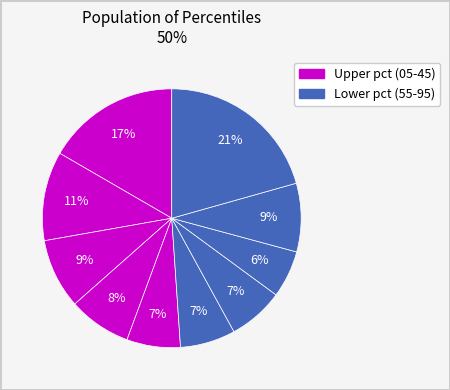

How many segments does this pie chart have?

10